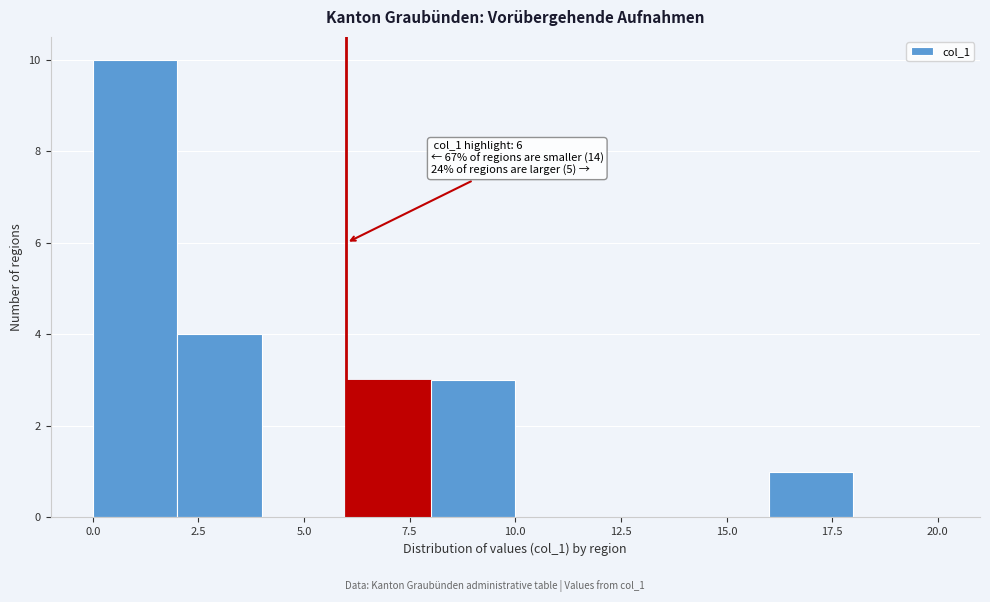

Over which range of the x-axis is the bar tallest?

0 to 2